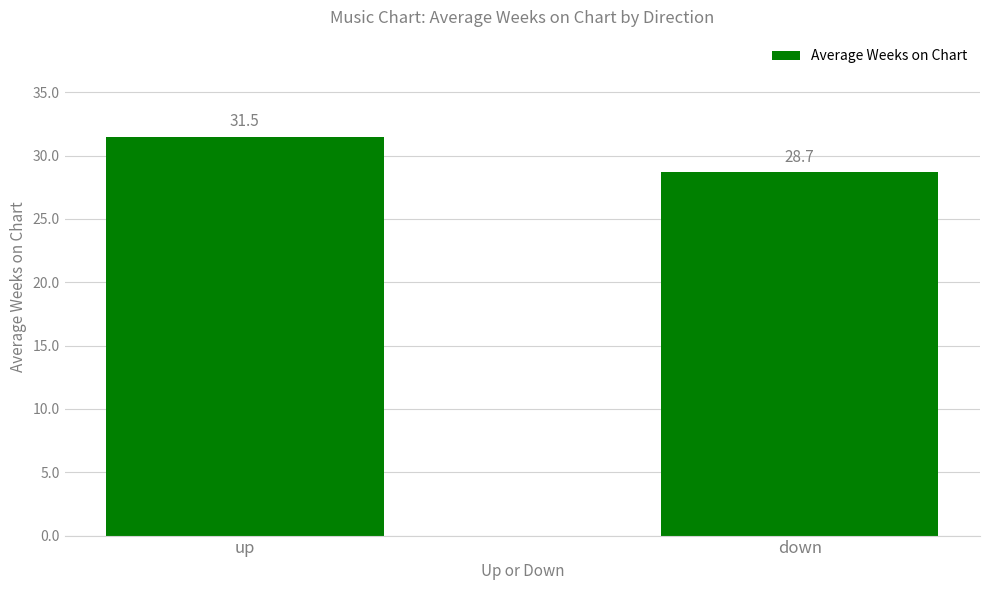

How many series are shown in this chart?

1